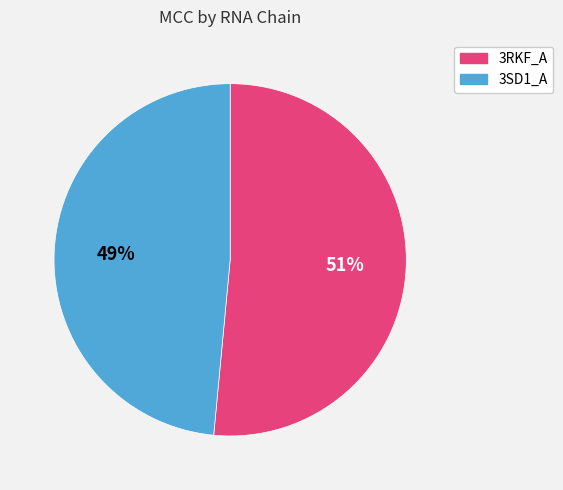

The 3RKF_A slice represents 51% of the pie. True or false?

True